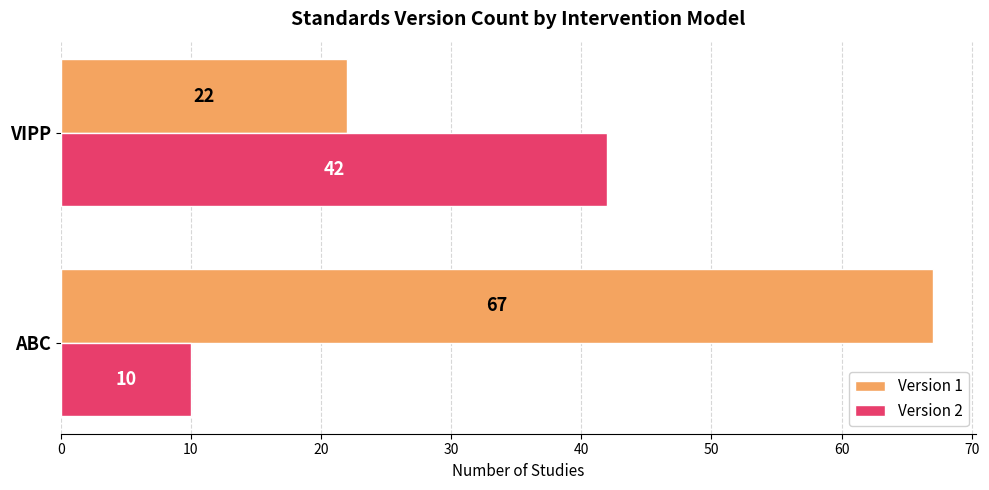

What is the lowest value of the Version 1 series?

22